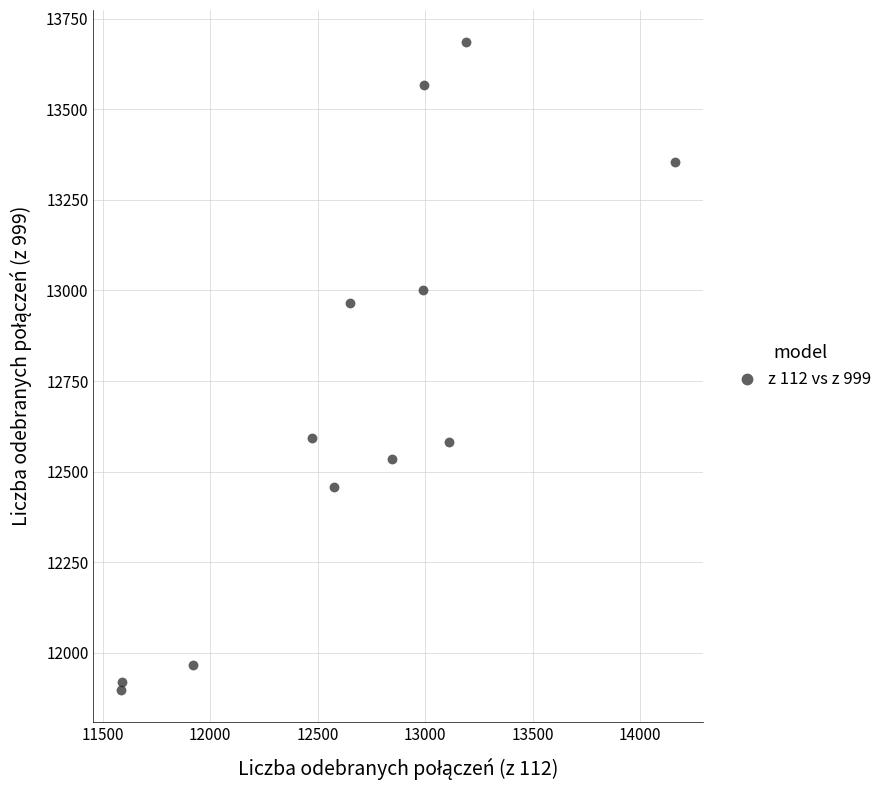

What is the range of Y values (max minus min)?

1787